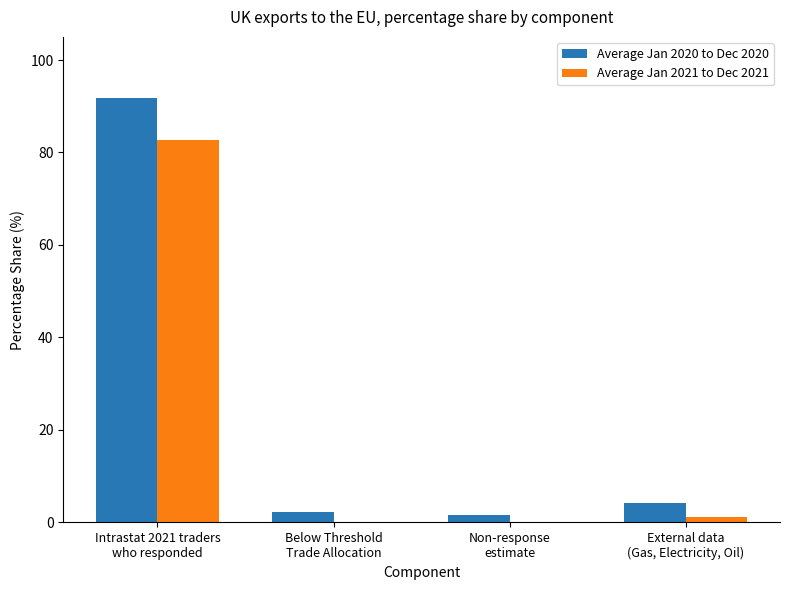

What is the average value of the Average Jan 2020 to Dec 2020 series?

25.0